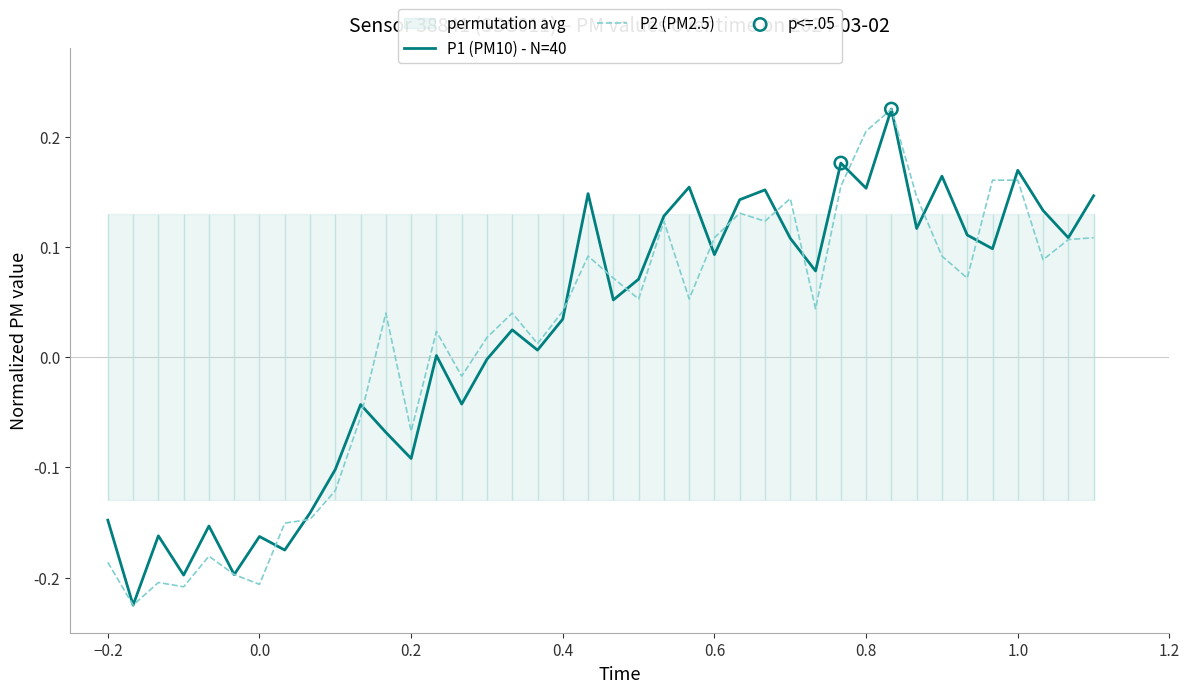

Which series has the largest total across all categories?

P1